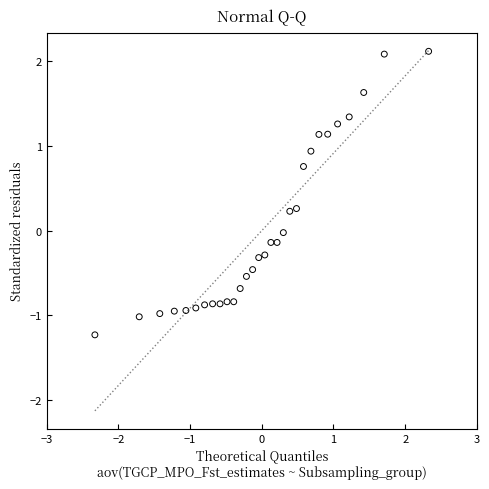

What is the range of X values (max minus min)?

4.7